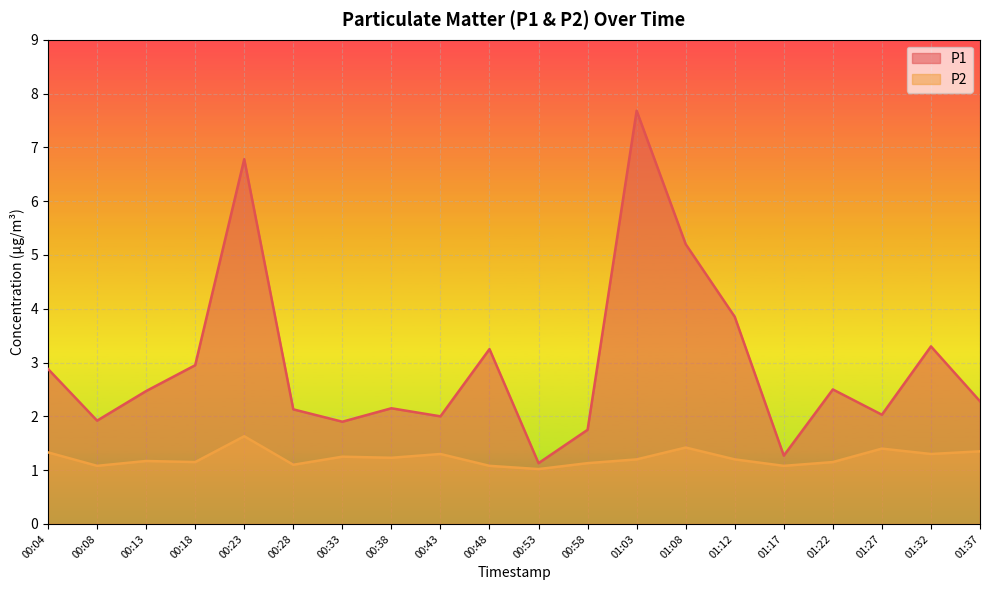

List the labels in order of P2 value, smallest first.

00:53, 00:08, 00:48, 01:17, 00:28, 00:58, 00:18, 01:22, 00:13, 01:03, 01:12, 00:38, 00:33, 00:43, 01:32, 00:04, 01:37, 01:27, 01:08, 00:23